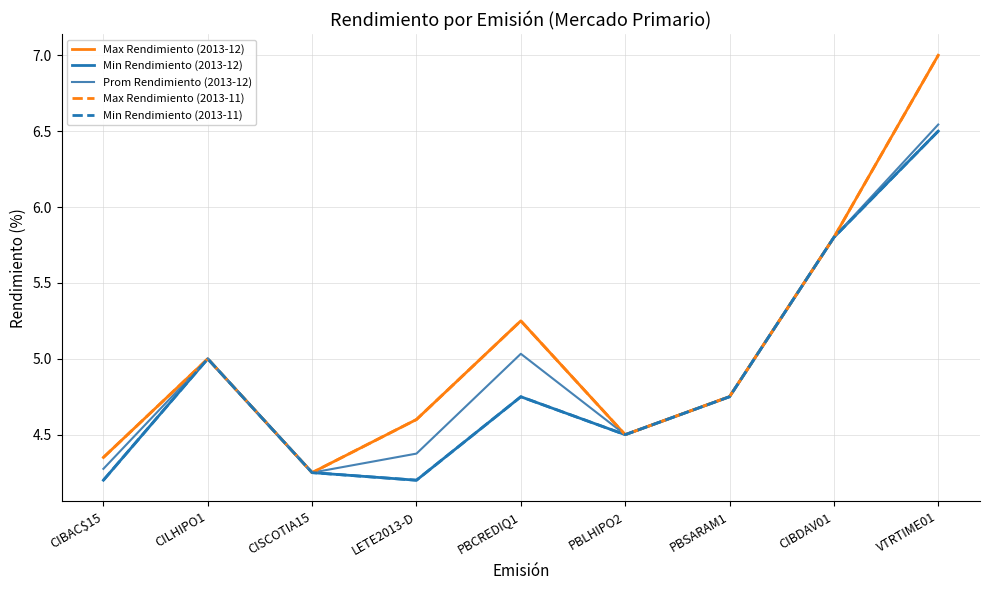

Is this an area chart (filled region under the line)?

No